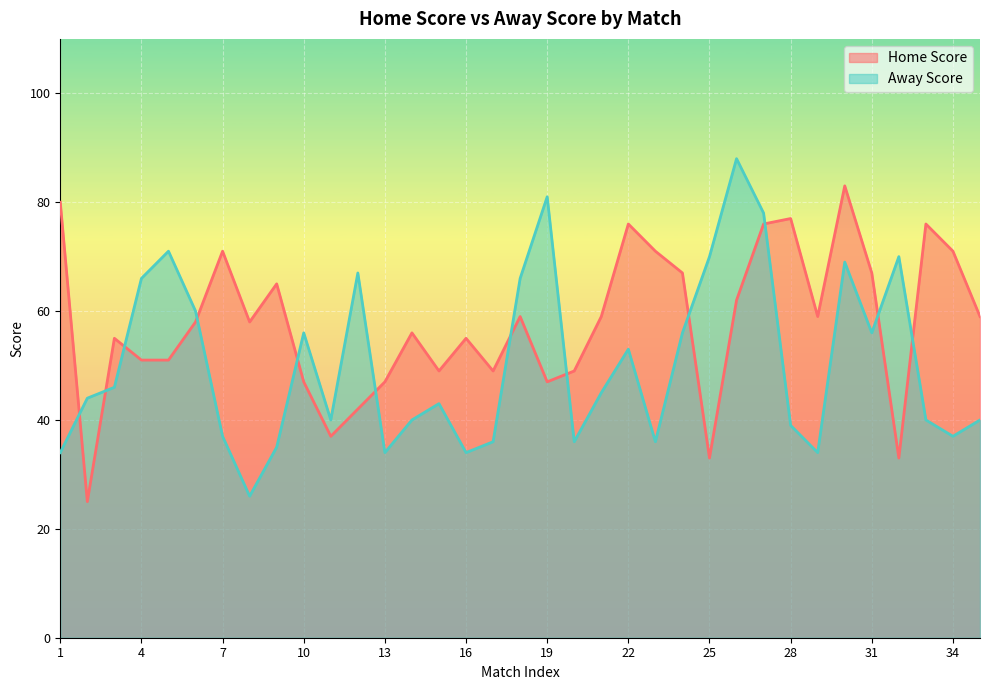

How many interior local valleys does the Away Score series have?

9